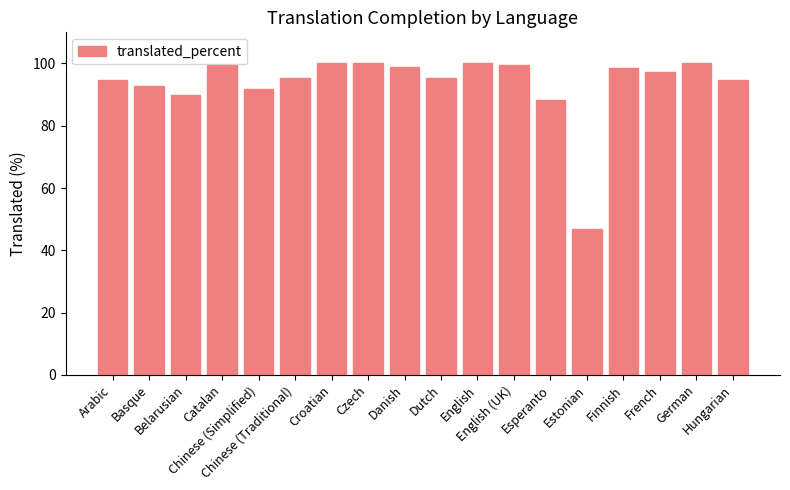

What is the difference between the maximum and second lowest values?

11.6